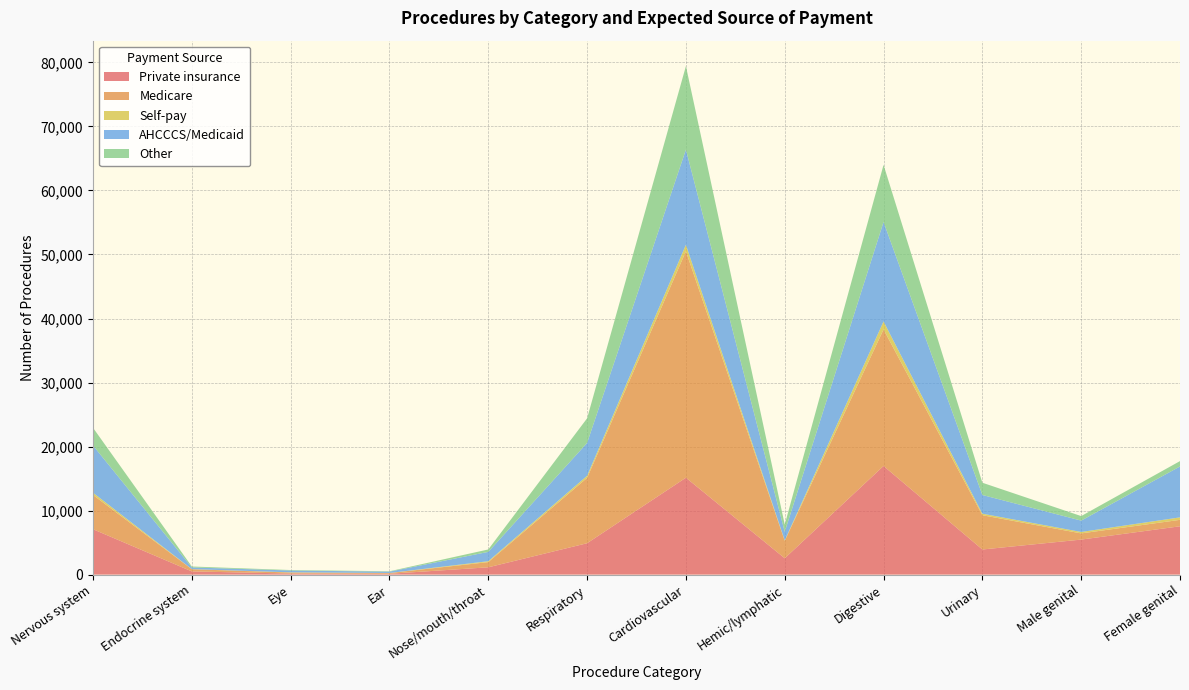

Reading left to right, transcribe all the data shown in this chart.

Private insurance: Nervous system=7091	Endocrine system=500	Eye=167	Ear=133	Nose/mouth/throat=1142	Respiratory=4902	Cardiovascular=15137	Hemic/lymphatic=2552	Digestive=16970	Urinary=3924	Male genital=5471	Female genital=7550
Medicare: Nervous system=5345	Endocrine system=340	Eye=155	Ear=109	Nose/mouth/throat=811	Respiratory=10205	Cardiovascular=35359	Hemic/lymphatic=2726	Digestive=21317	Urinary=5353	Male genital=966	Female genital=1004
Self-pay: Nervous system=351	Endocrine system=18	Eye=34	Ear=12	Nose/mouth/throat=141	Respiratory=329	Cardiovascular=1019	Hemic/lymphatic=65	Digestive=1250	Urinary=238	Male genital=225	Female genital=389
AHCCCS/Medicaid: Nervous system=7375	Endocrine system=264	Eye=284	Ear=209	Nose/mouth/throat=1456	Respiratory=5130	Cardiovascular=14867	Hemic/lymphatic=1342	Digestive=15539	Urinary=2922	Male genital=1773	Female genital=7949
Other: Nervous system=2768	Endocrine system=144	Eye=76	Ear=60	Nose/mouth/throat=380	Respiratory=3844	Cardiovascular=13040	Hemic/lymphatic=1139	Digestive=8925	Urinary=1914	Male genital=707	Female genital=838